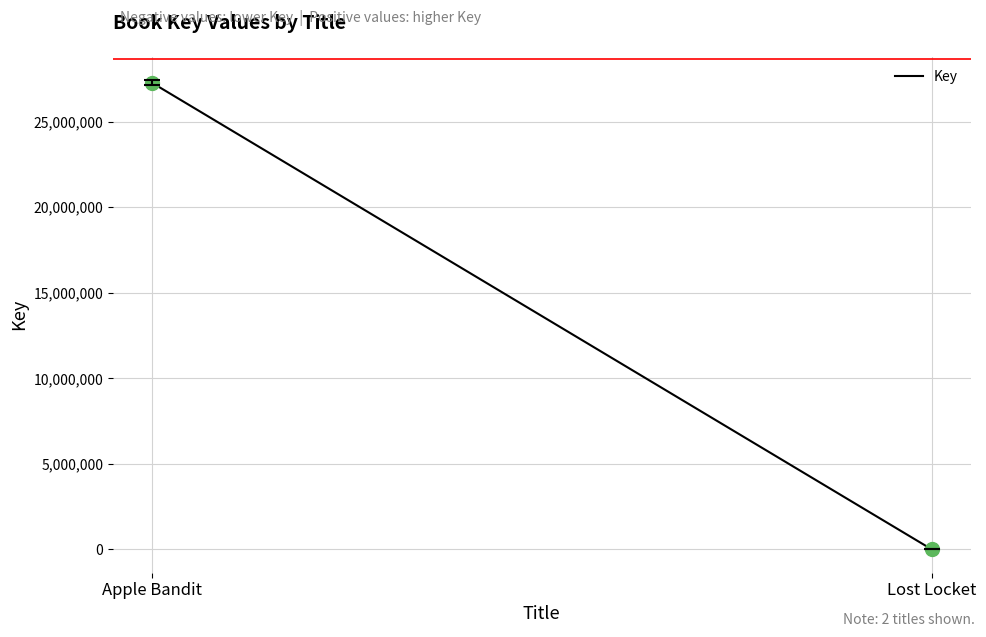

What is the range of Y values (max minus min)?

27274017